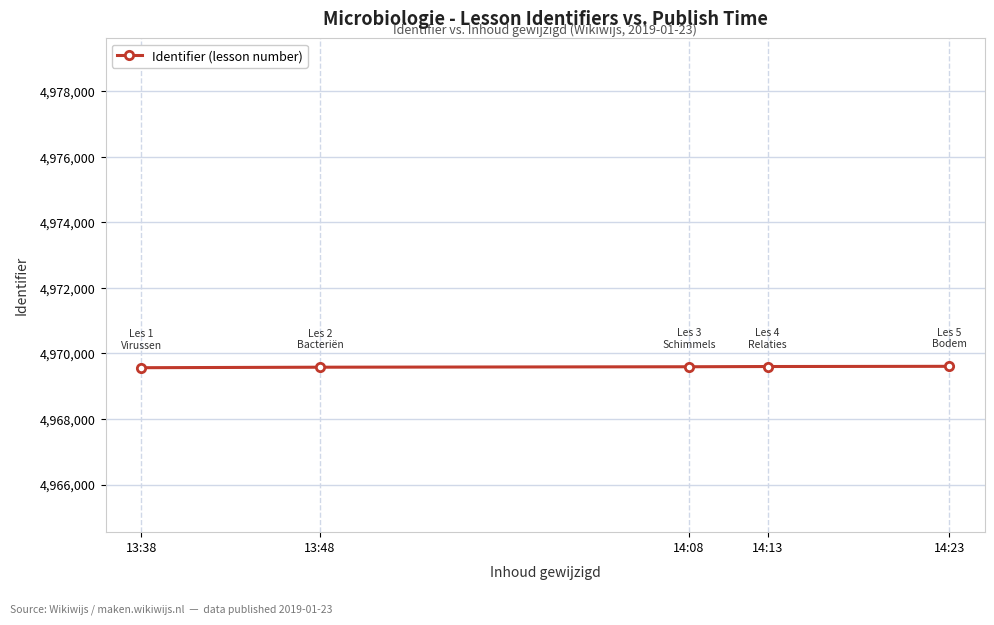

What position from the left is 13:38?

1